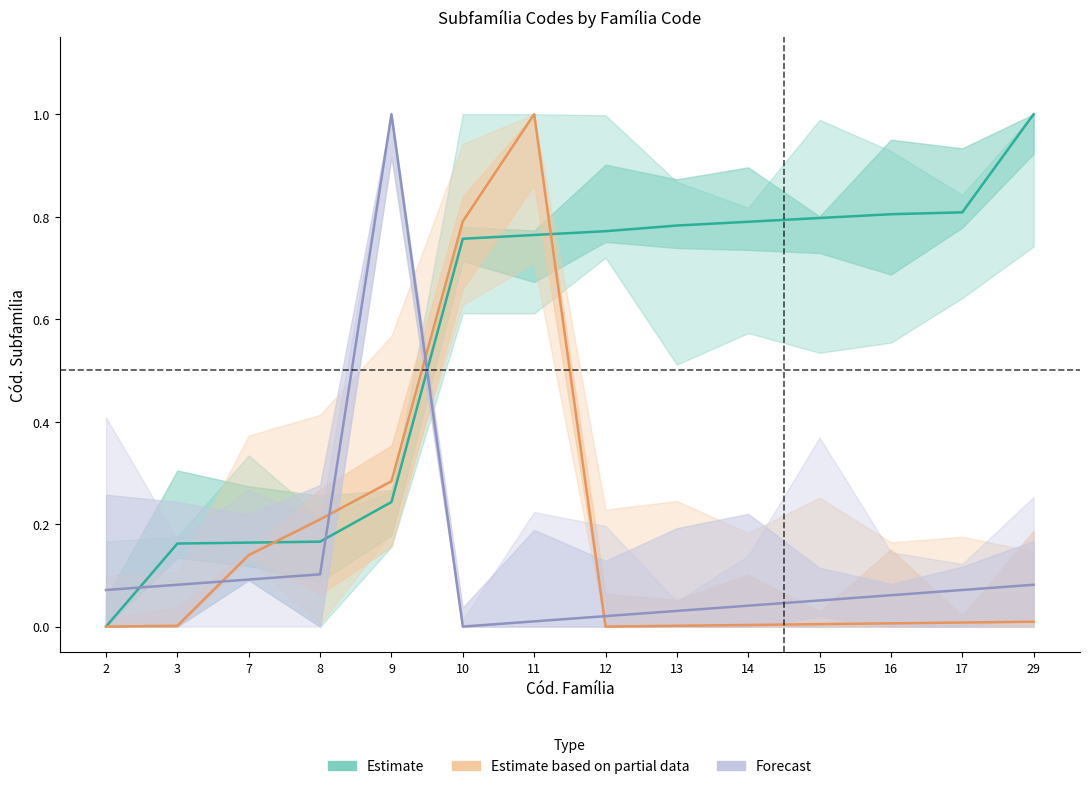

True or false: Forecast and Estimate cross at least once.

True